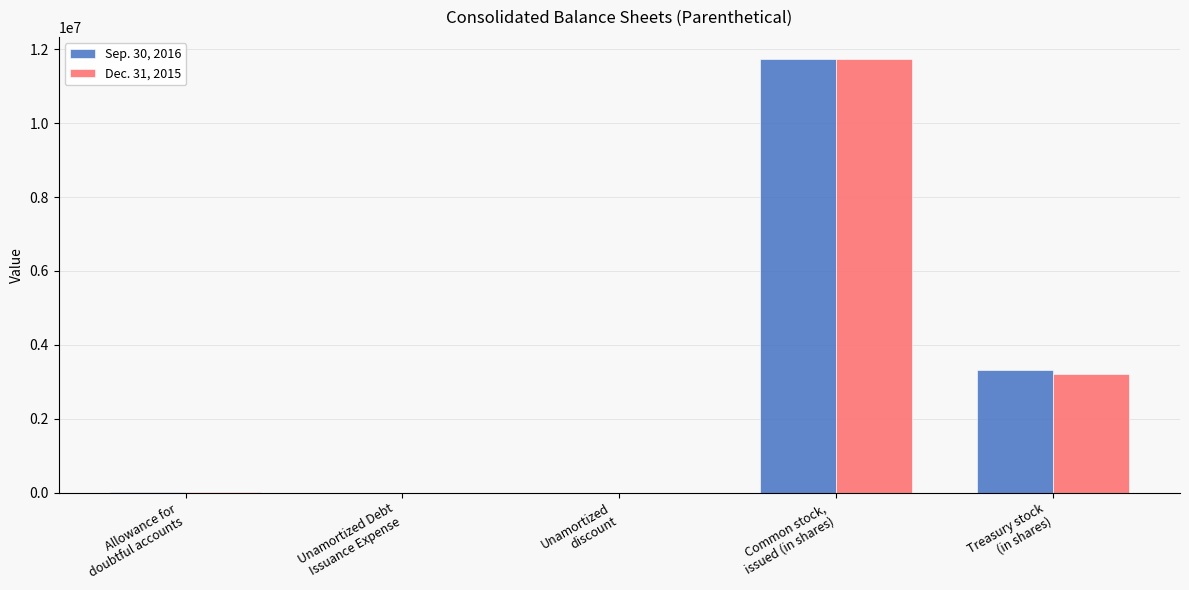

Which category has the highest value in the Dec. 31, 2015 series?

Common stock,
issued (in shares)